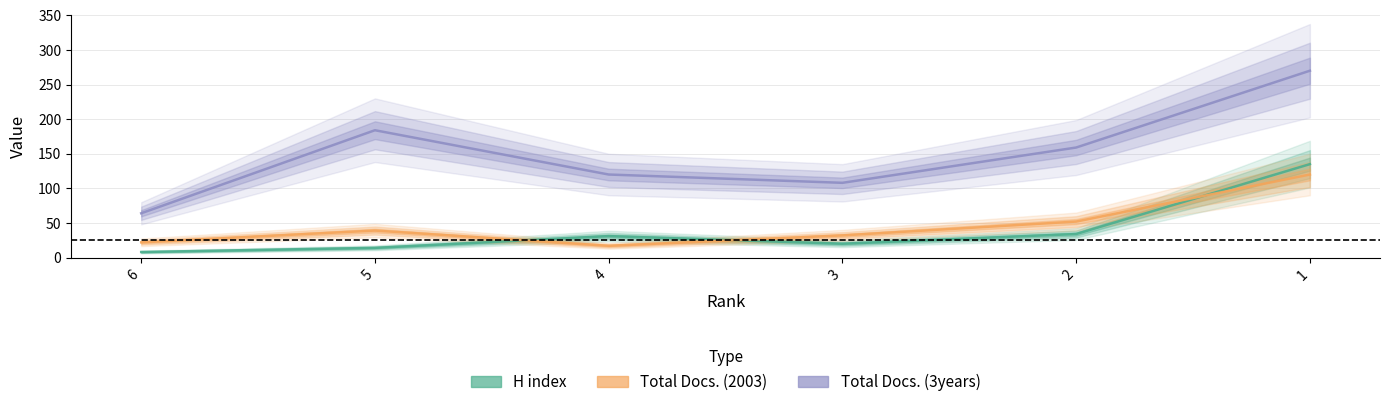

Reading left to right, transcribe all the data shown in this chart.

H index: 8	14	31	20	34	135
Total Docs. (2003): 22	39	17	32	52	120
Total Docs. (3years): 64	184	120	108	159	270